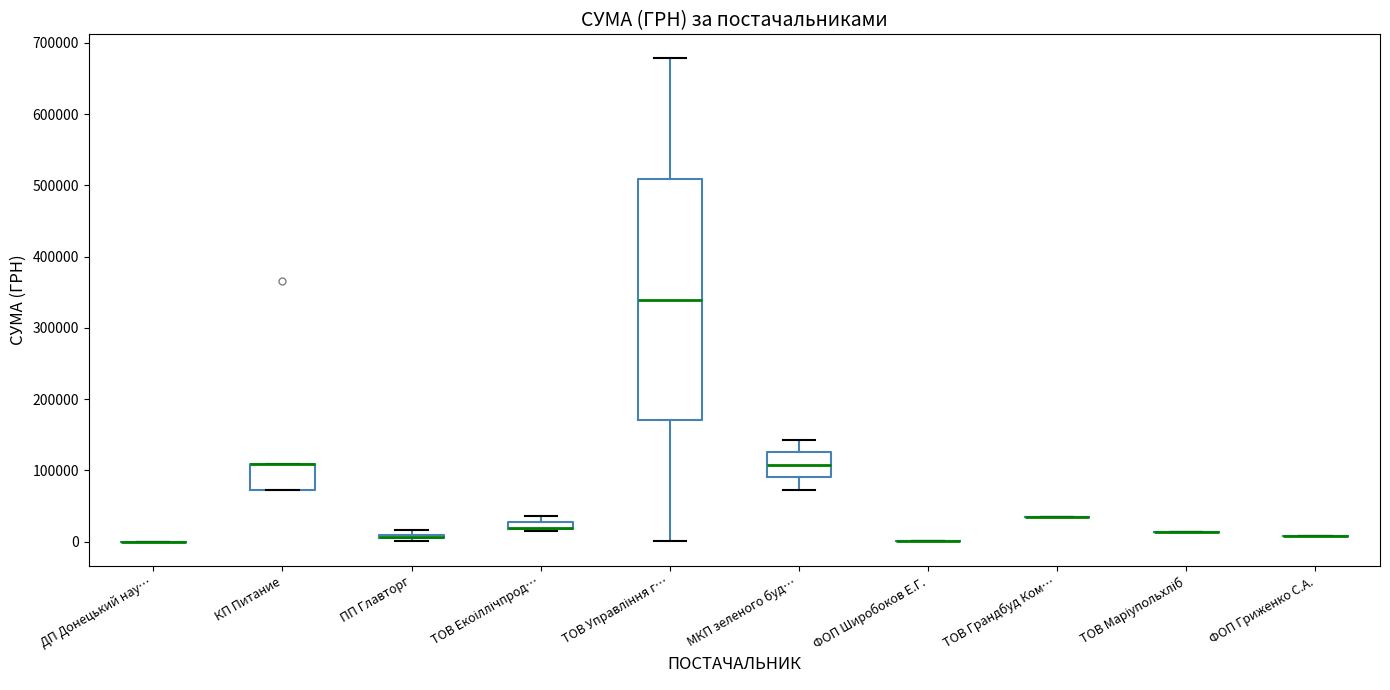

Which box is the tallest, from its lower edge to its upper edge?

ТОВ Управління г…